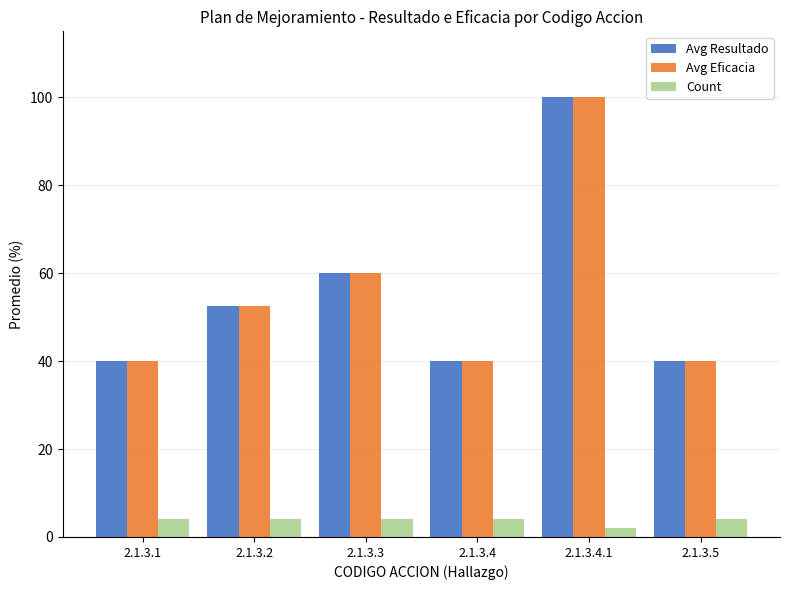

What are all the series names shown in the legend?

Avg Resultado, Avg Eficacia, Count